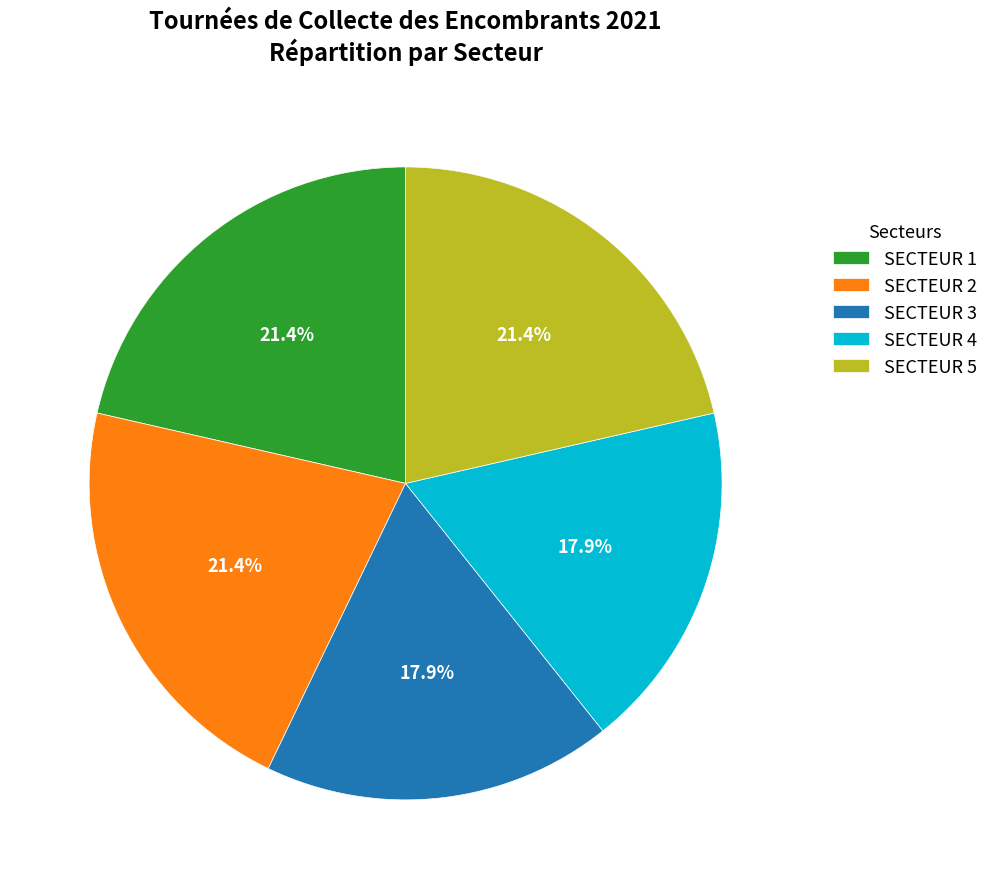

Is it true that SECTEUR 1 is 21% of the pie?

True